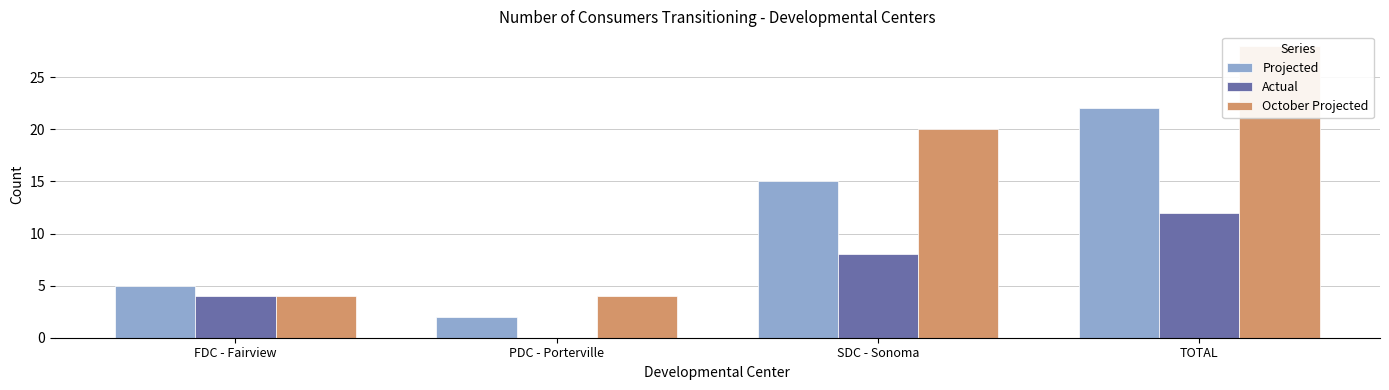

Reading left to right, what are all the values shown in this chart?

Projected: 5	2	15	22
Actual: 4	0	8	12
October Projected: 4	4	20	28